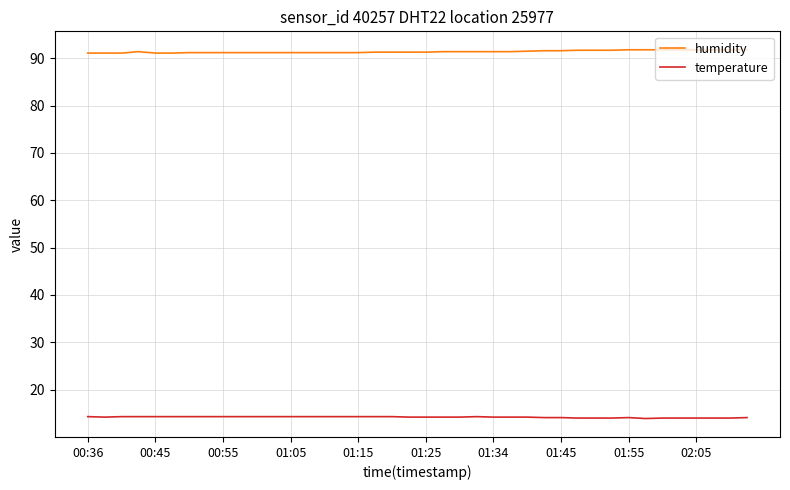

At how many categories does at least one series exceed 85?

40